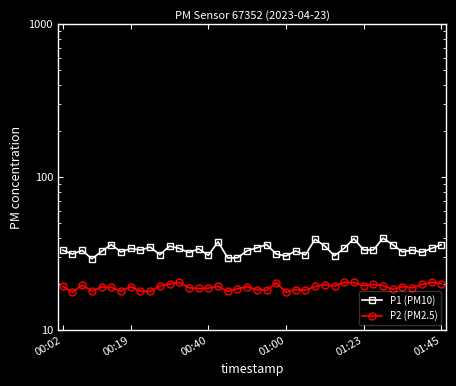

What is the difference between the maximum and second lowest values in the P1 (PM10) series?

10.3